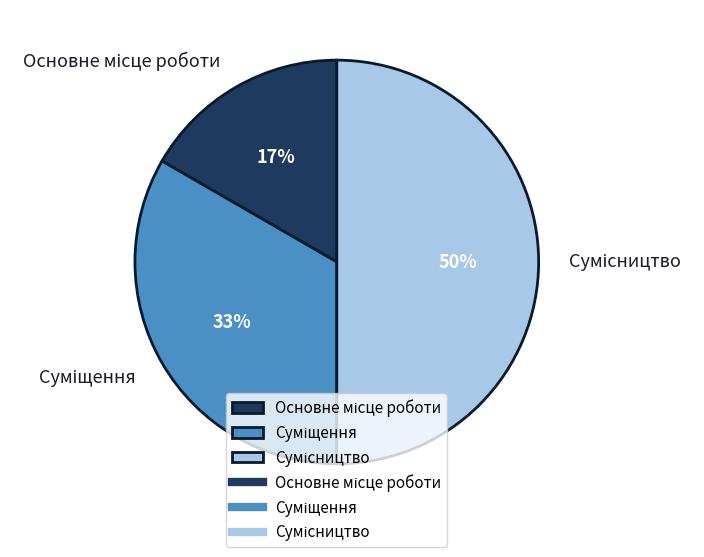

To the nearest percent, what is the difference between the largest and smallest slice percentages?

33%